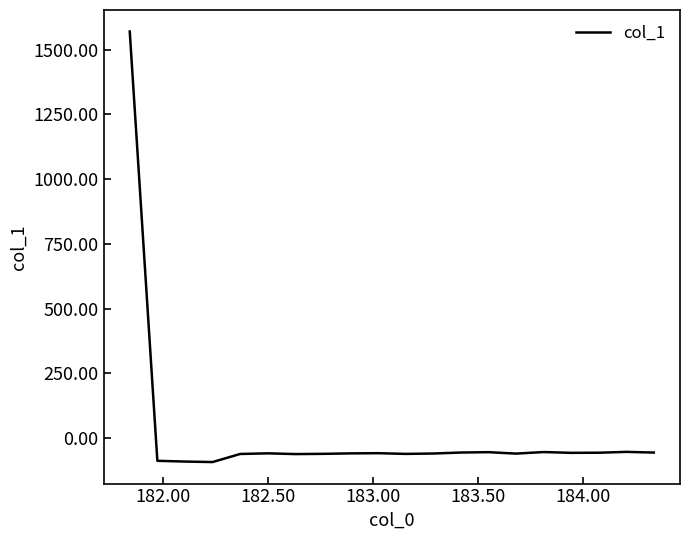

What is the difference between the maximum and minimum values?

1663.3